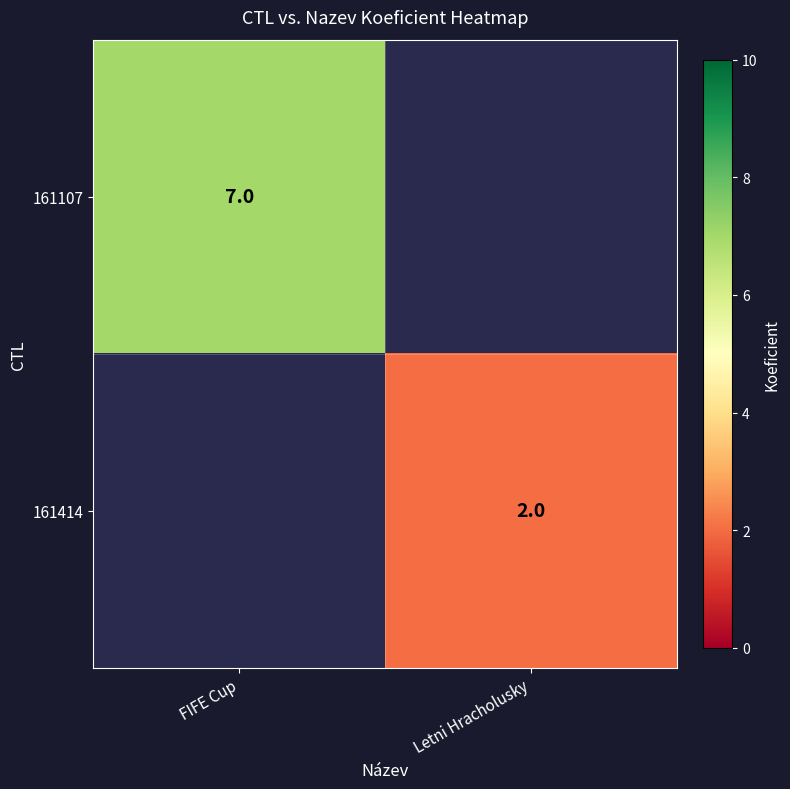

The 161107 series shows 7 at FIFE Cup. True or false?

True